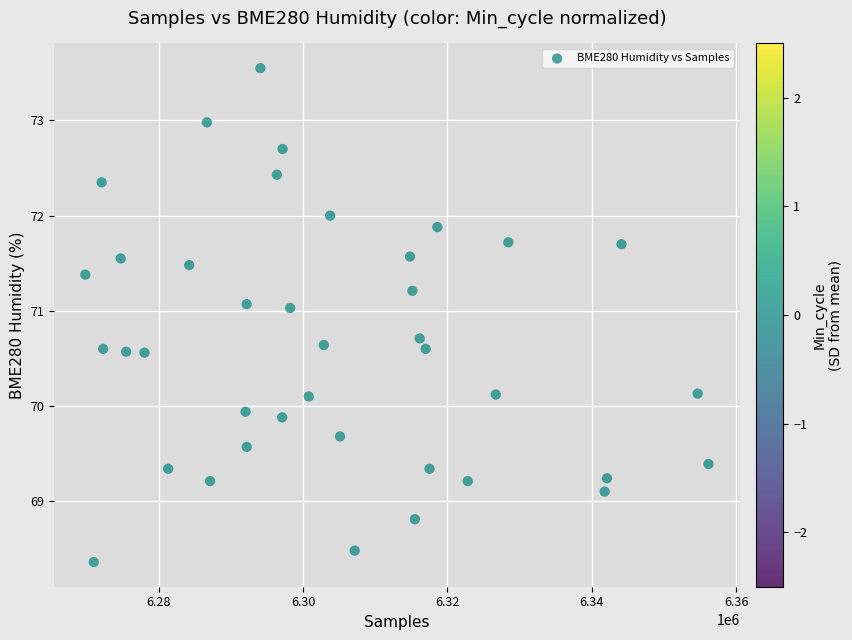

What is the range of Y values (max minus min)?

5.2